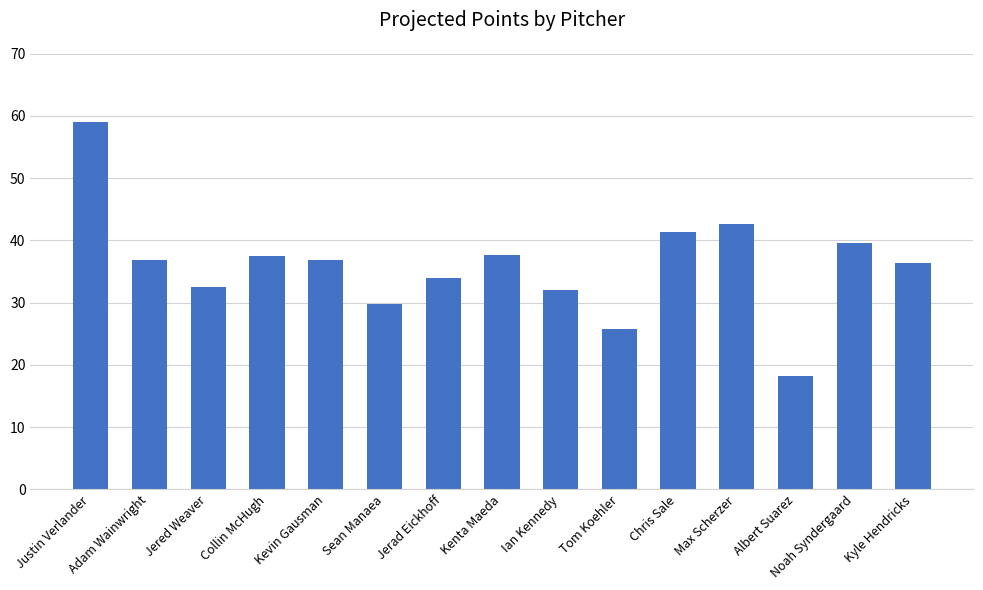

What is the greatest value displayed?

59.0